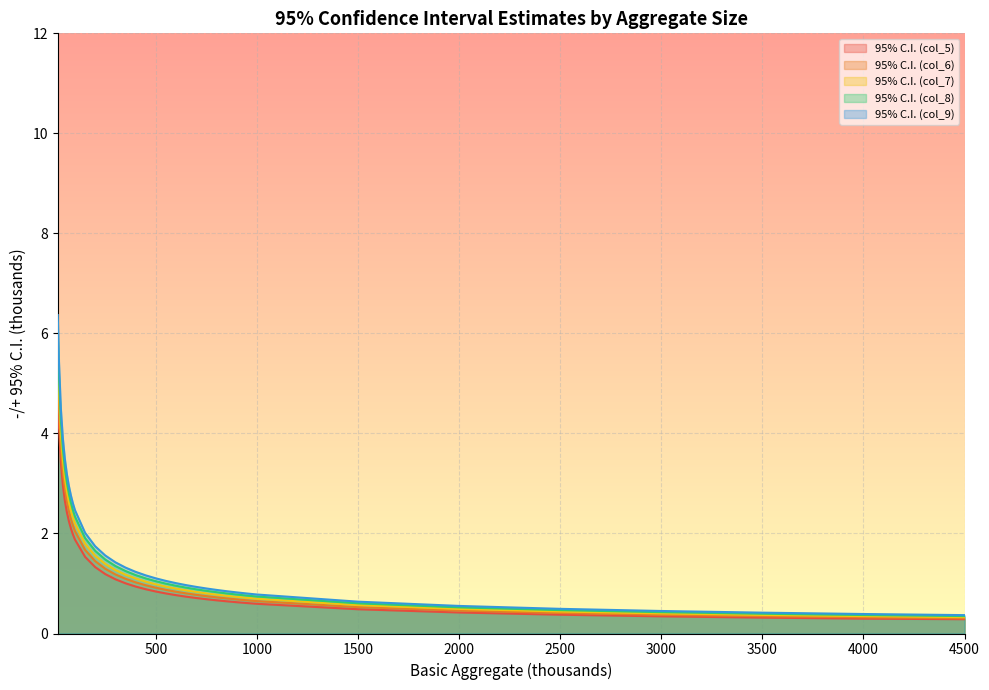

Which series has the largest range (max minus min)?

95% C.I. (col_9)